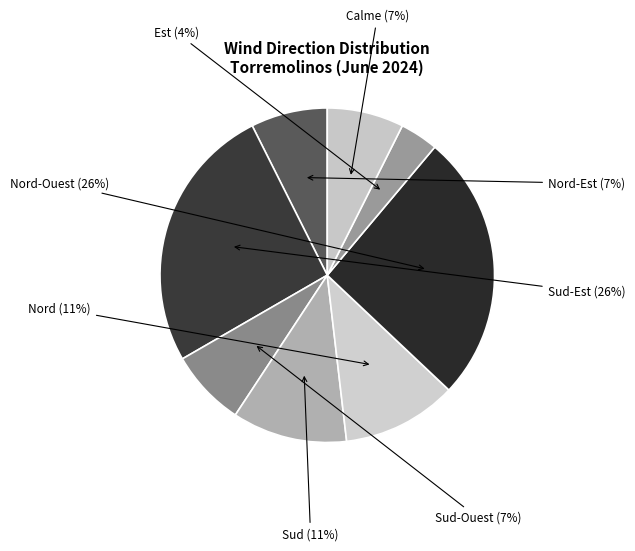

Which slice is the smallest?

Est